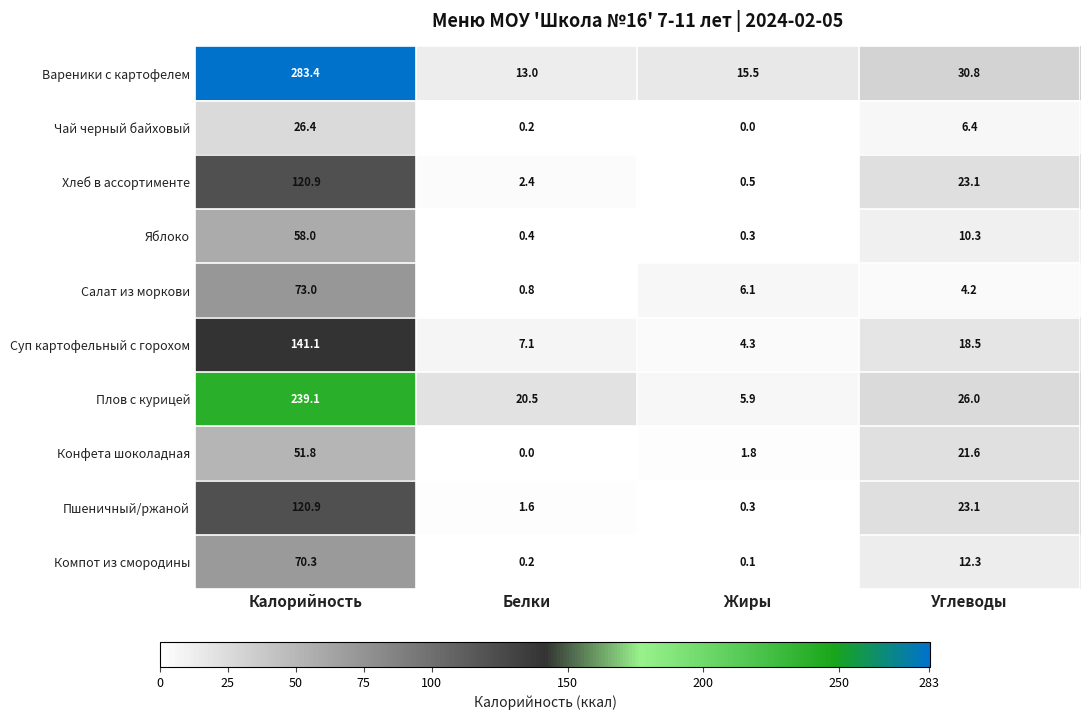

What is the difference between the highest and lowest values at Углеводы?

26.6